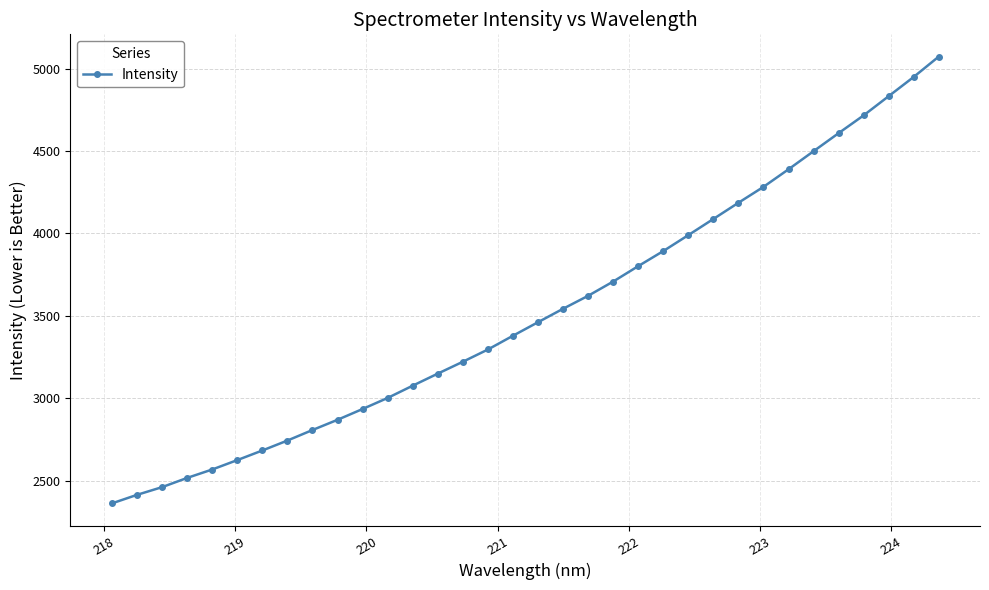

What is the sum of all values?

119747.5